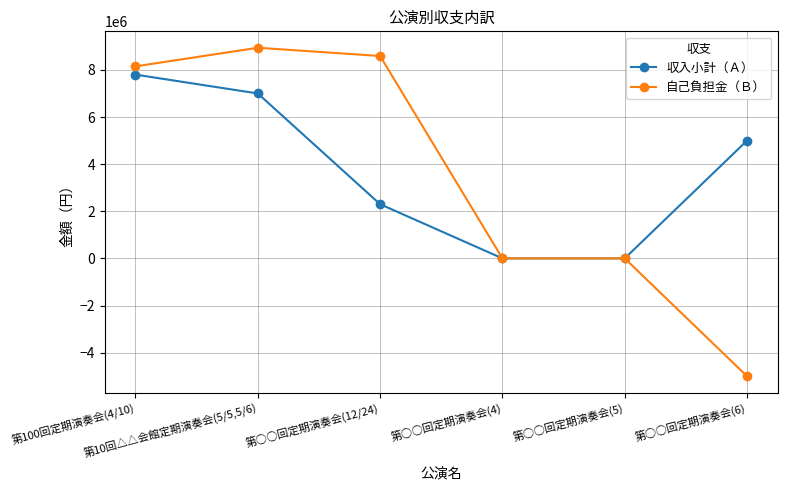

The value of 収入小計（Ａ） at 第○○回定期演奏会(5) is 0. True or false?

True